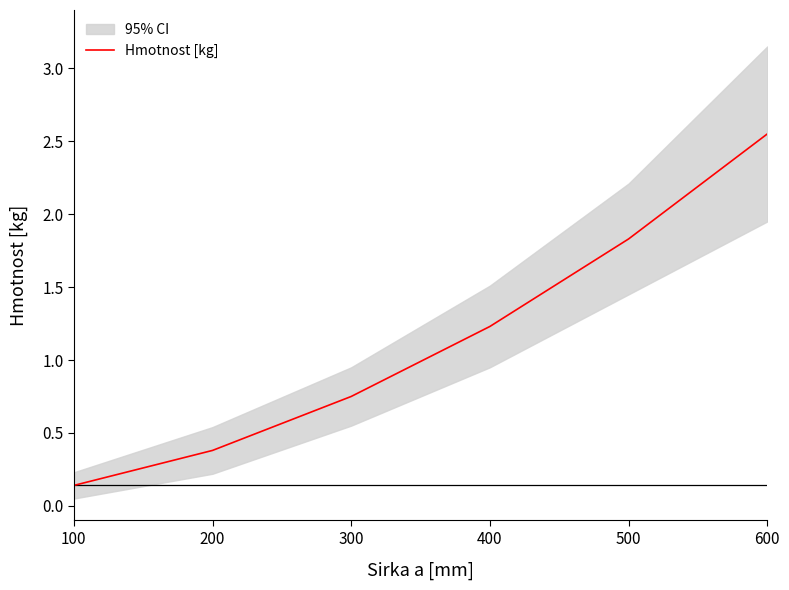

What value does the data have at 600?

2.5